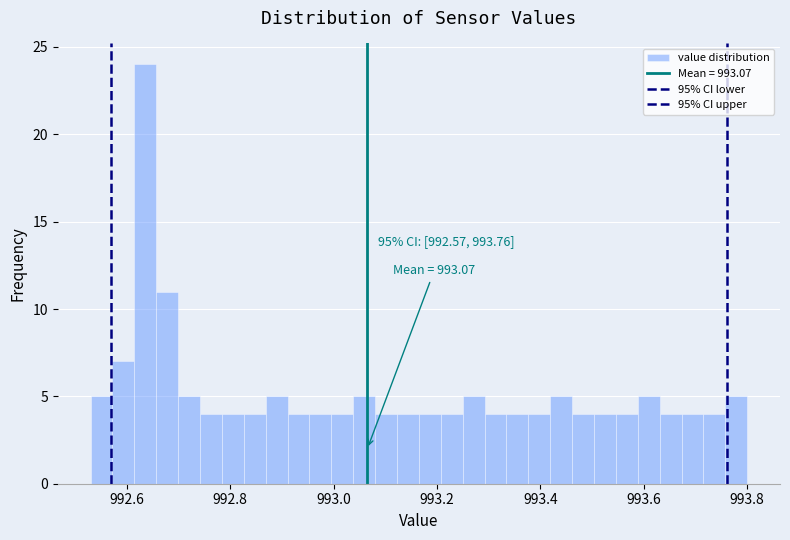

Around what value on the x-axis is the tallest bar? Give the approximate position of its centre, as read against the axis.

992.64